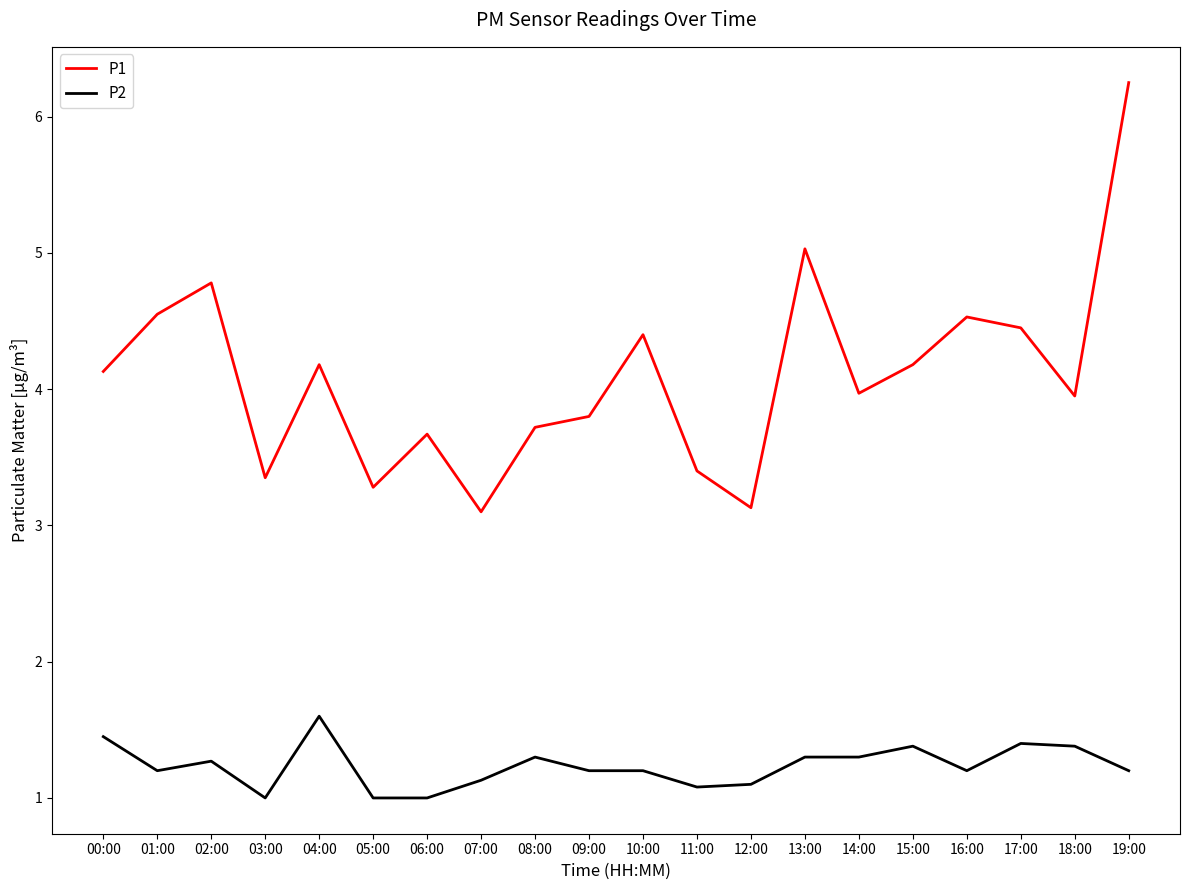

At how many categories does at least one series exceed 4?

10